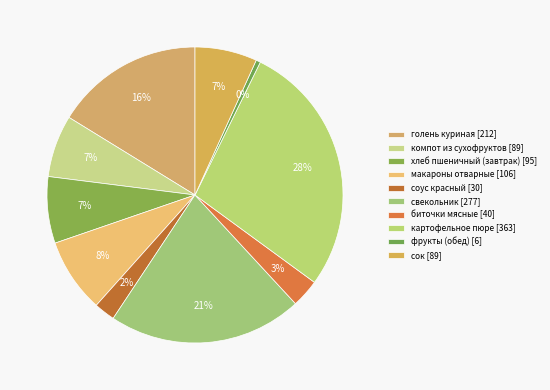

How many slices are in this pie chart?

10